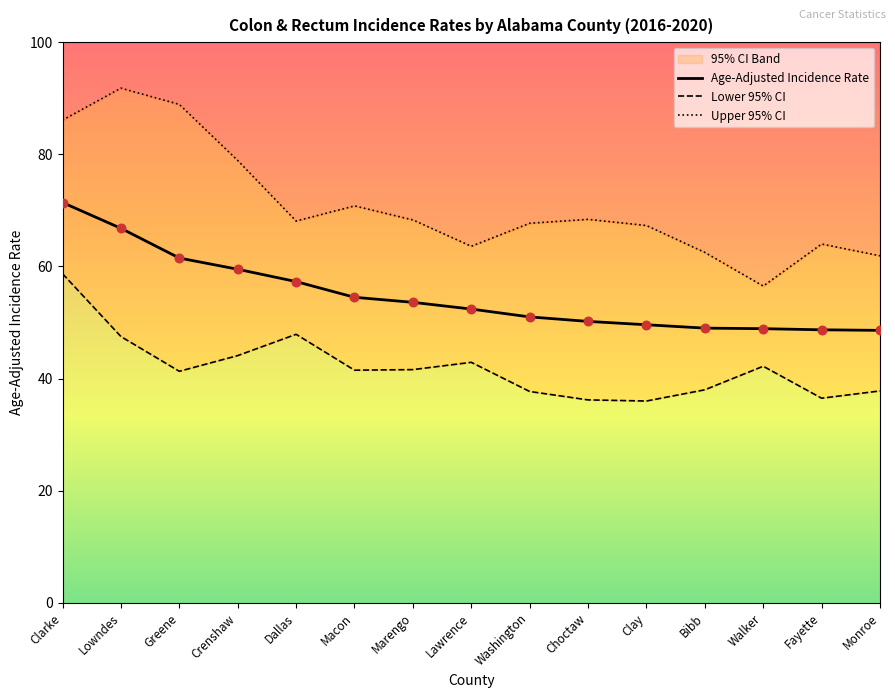

Which series has the largest total across all categories?

Upper 95% CI